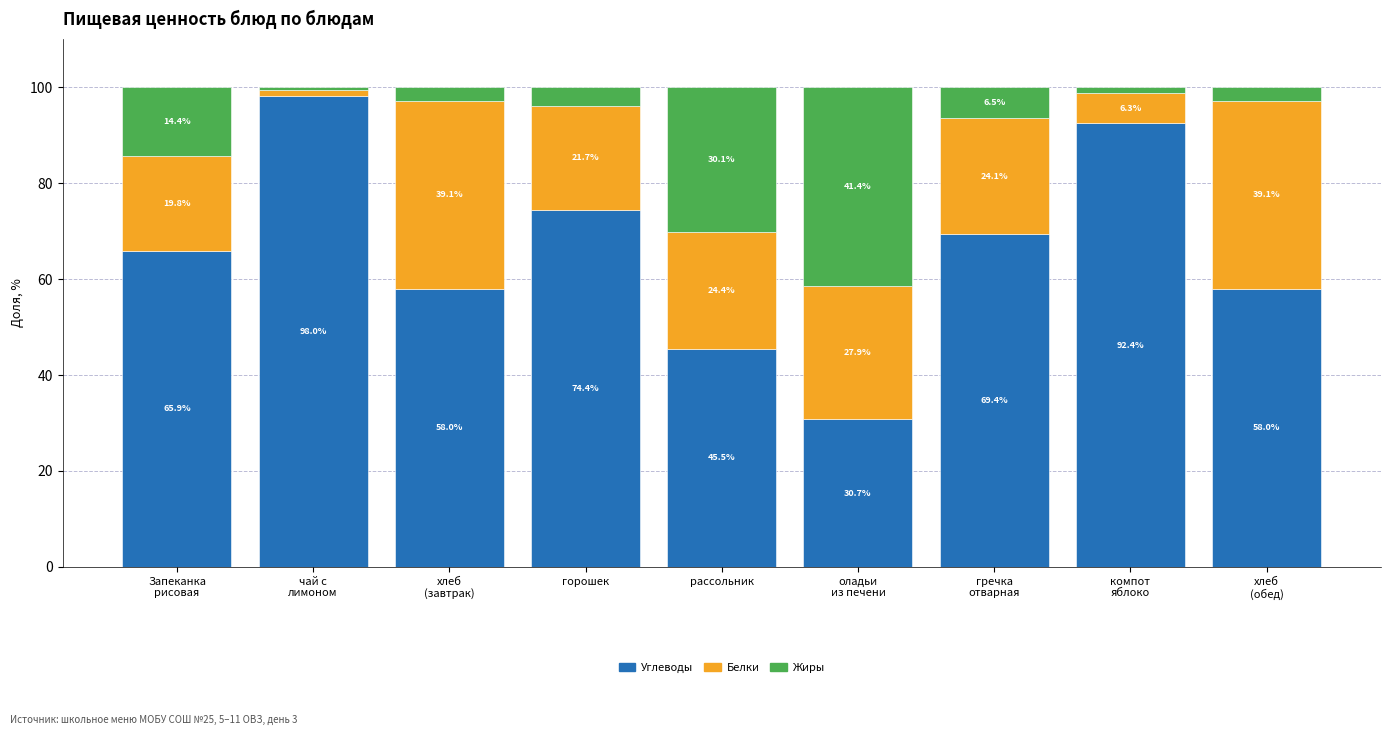

Which category has the highest value in the Углеводы series?

чай с
лимоном